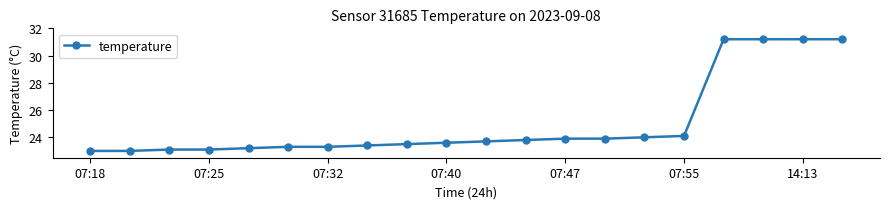

What is the value of the 19th point from the left?

31.2